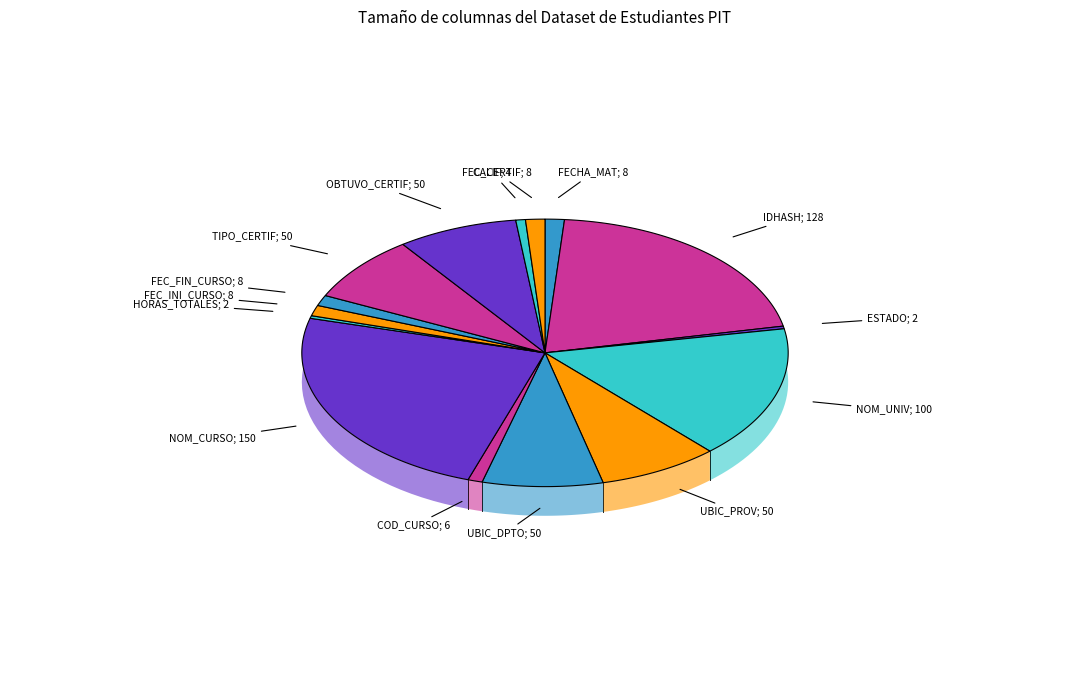

How many slices are in this pie chart?

15